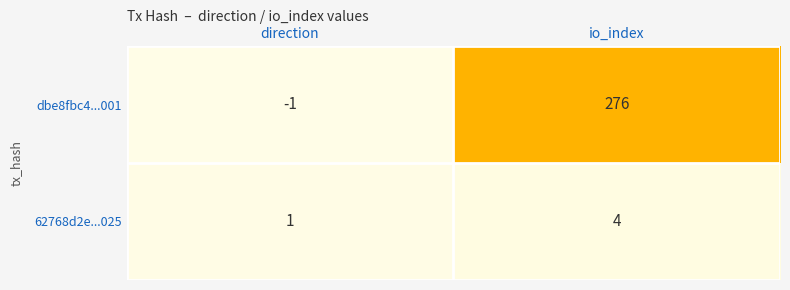

What is the maximum value for 62768d2e...025?

4